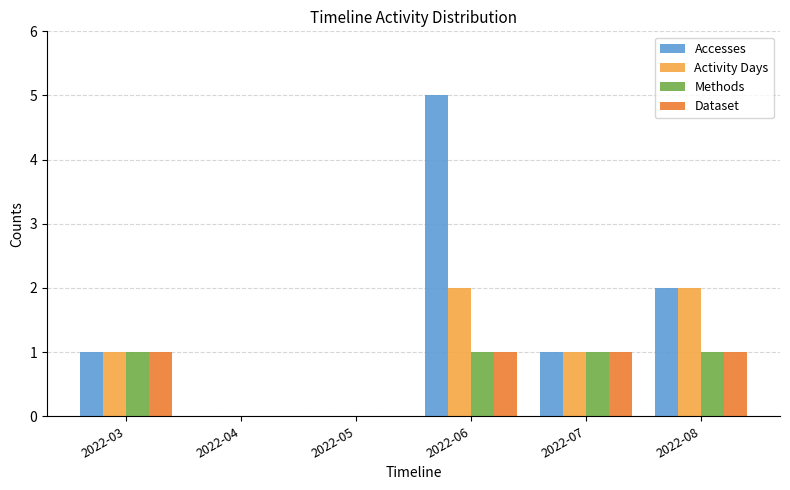

Are the bars grouped side by side (vs. stacked)?

Yes